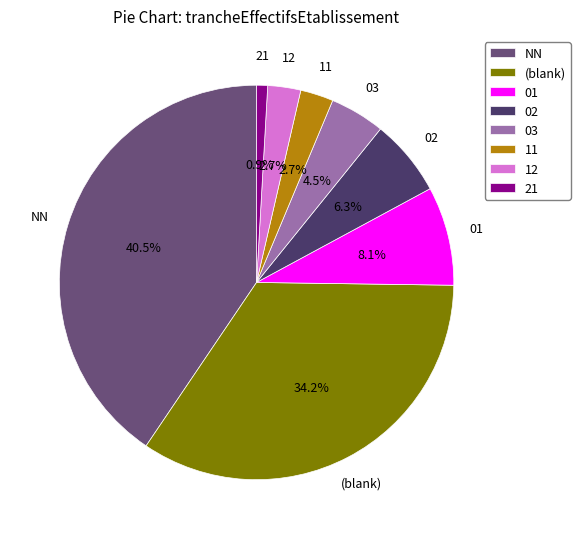

Is 12 the majority of the pie?

No